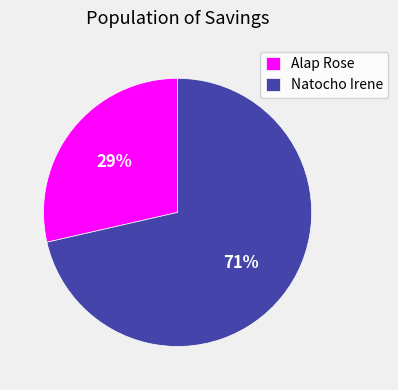

How many segments does this pie chart have?

2